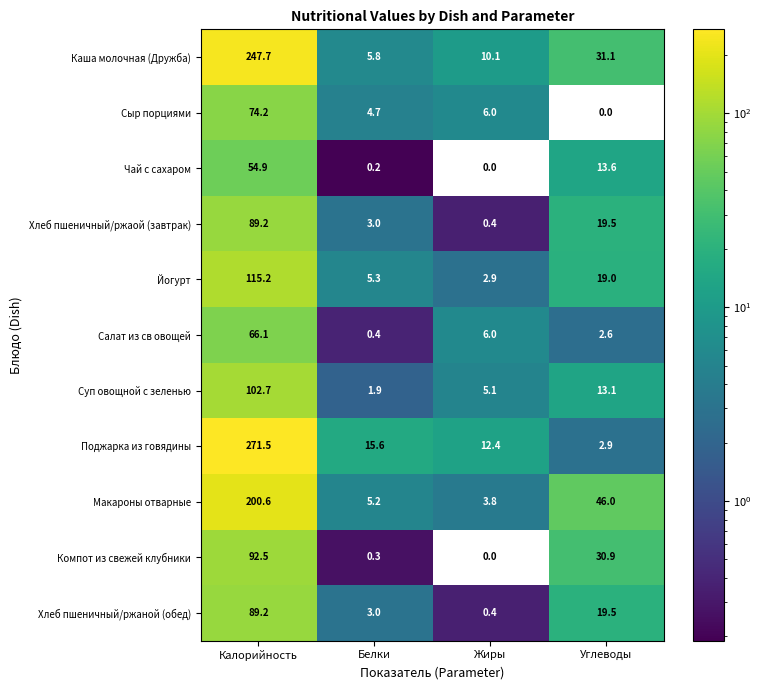

What is the average value of the Чай с сахаром series?

17.2